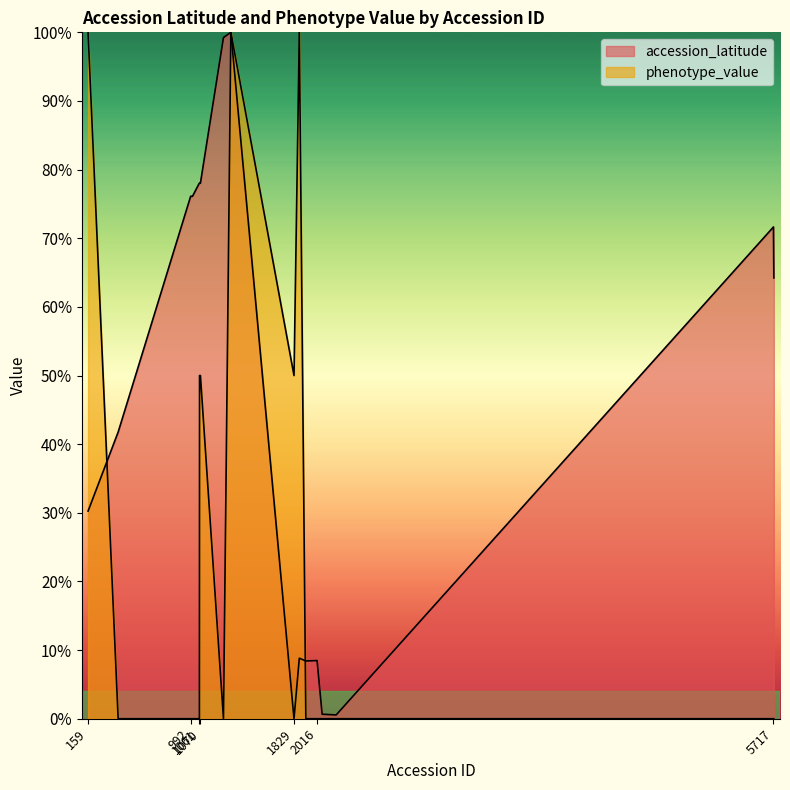

List the labels in order of accession_latitude value, smallest first.

1829, 2171, 2057, 1925, 2016, 1872, 159, 403, 5720, 5717, 991, 992, 1002, 1006, 1061, 1062, 1063, 1070, 1257, 1317